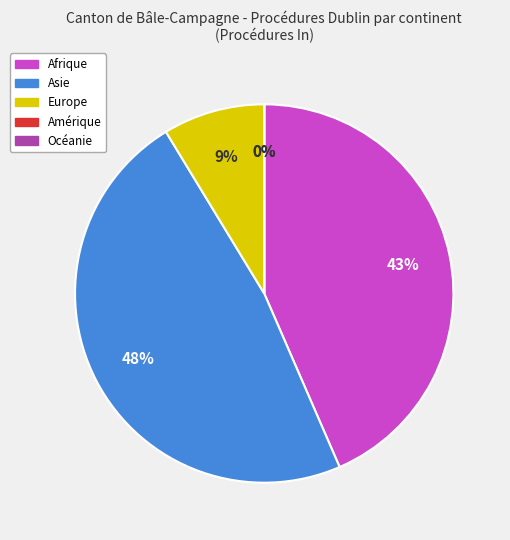

To the nearest percent, what portion does Asie represent?

48%